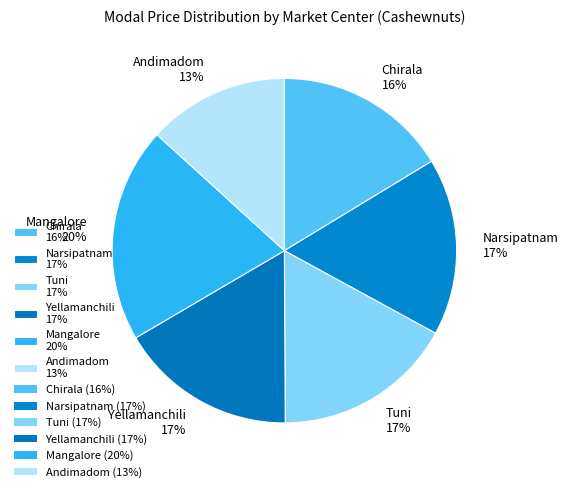

Which slice is the smallest?

Andimadom